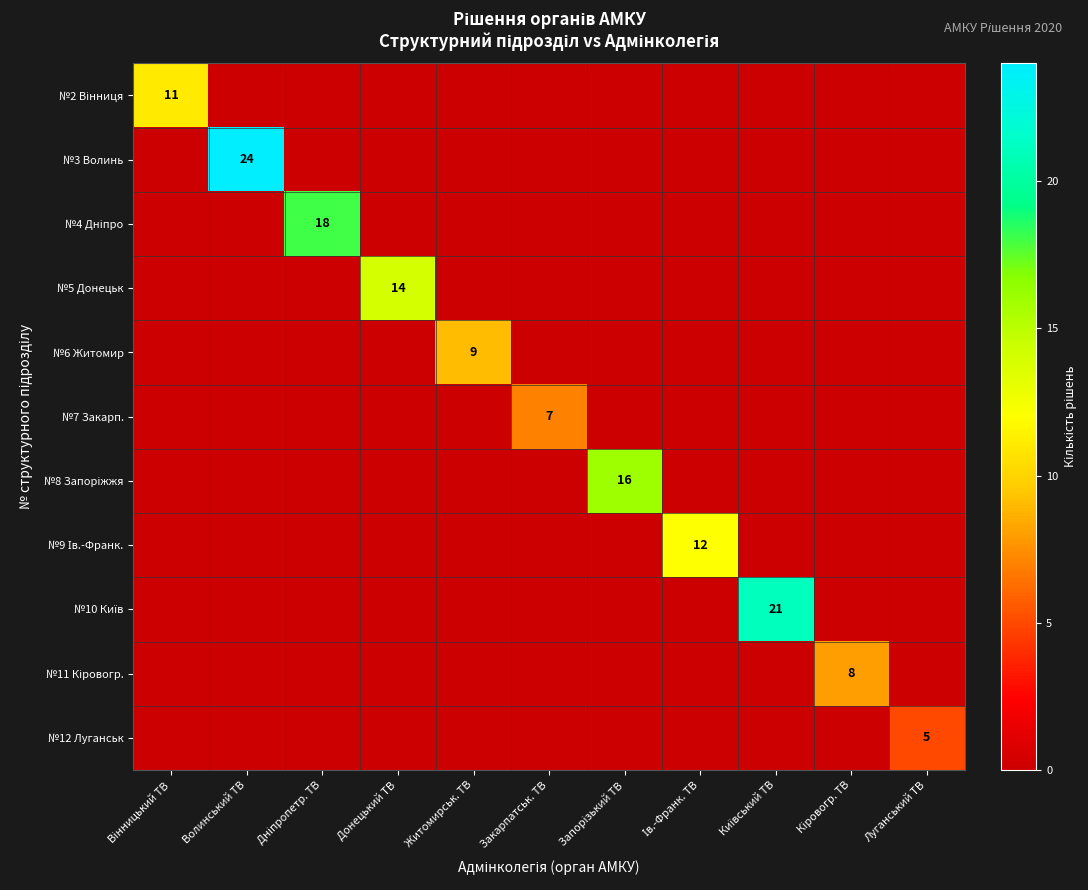

The value of №12 Луганськ at Луганський ТВ is 3. True or false?

False